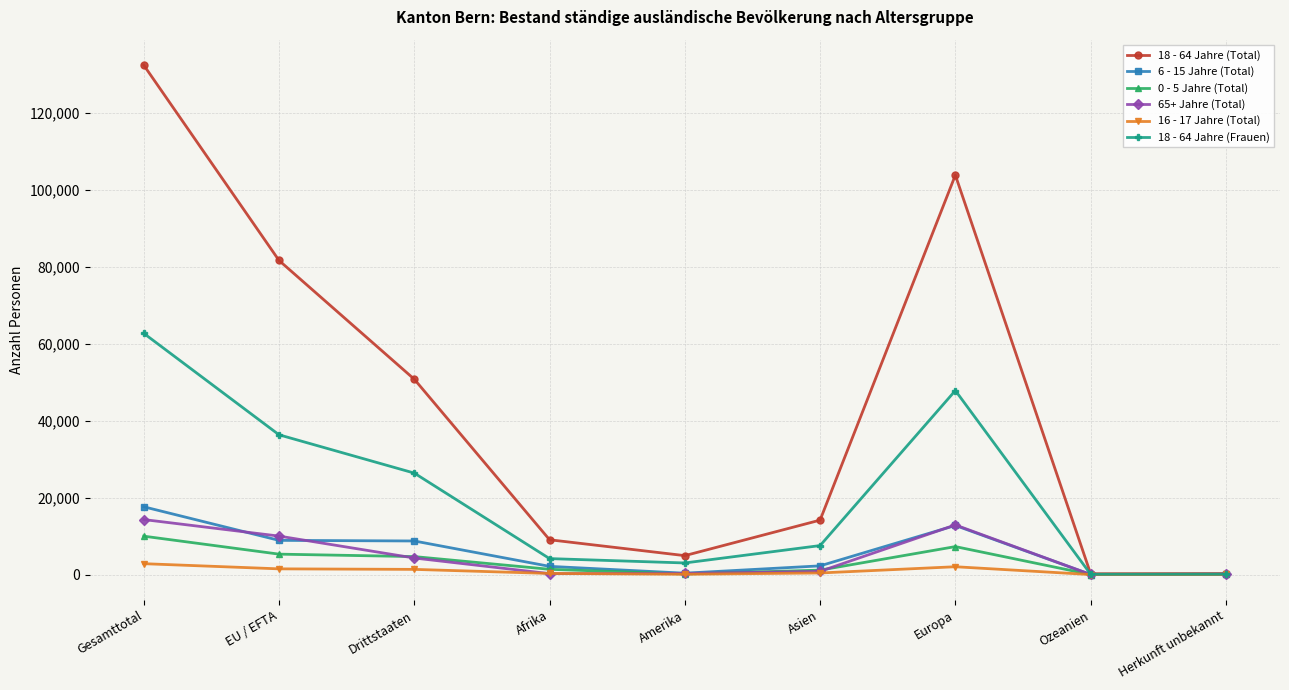

Where is the first local maximum for 18 - 64 Jahre (Frauen)?

Europa